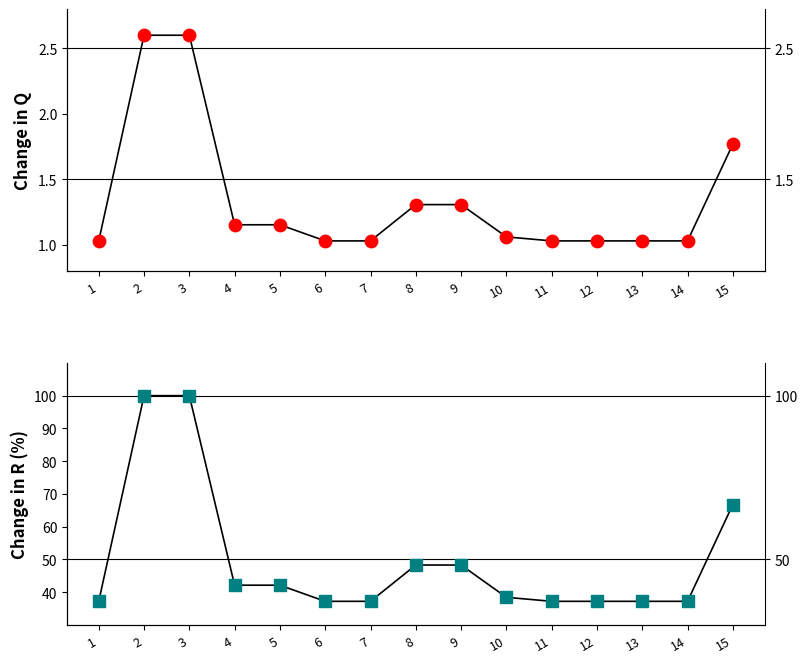

At how many categories does at least one series exceed 60?

3